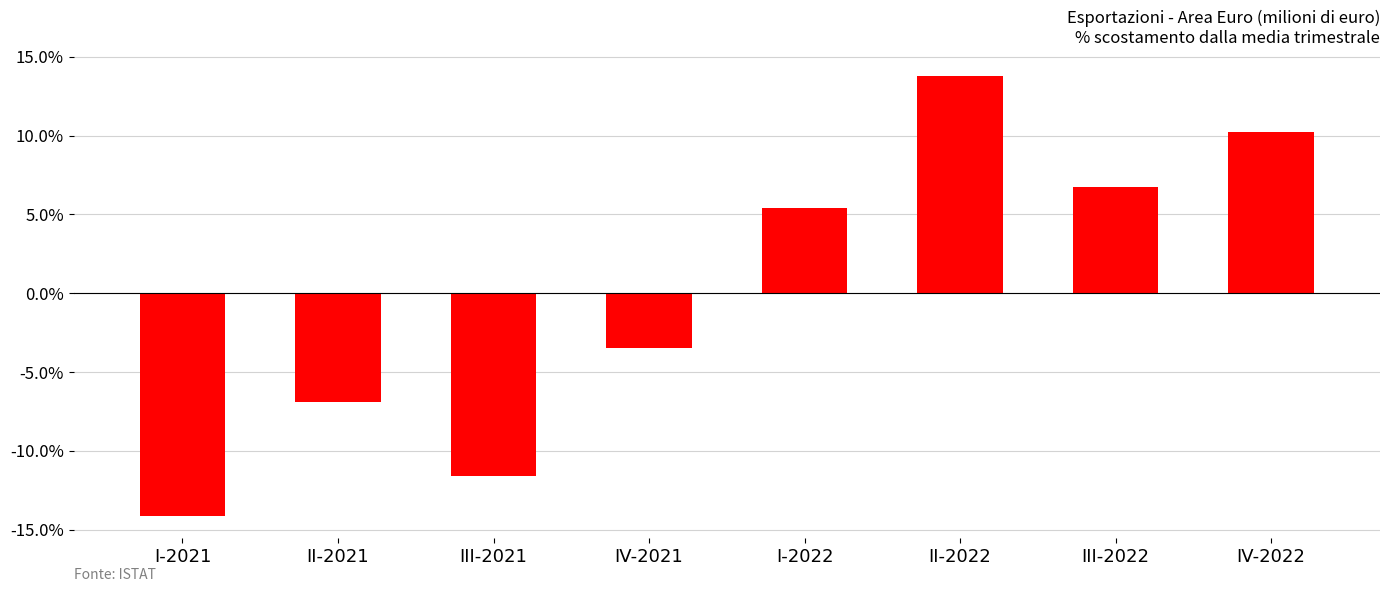

What is the difference between the maximum and minimum values?

0.3